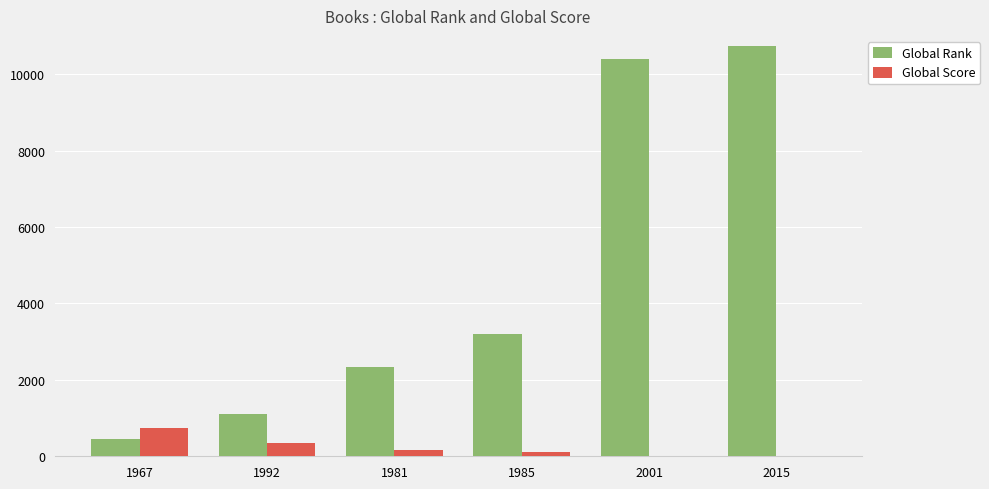

What is the maximum value shown in the chart?

10729